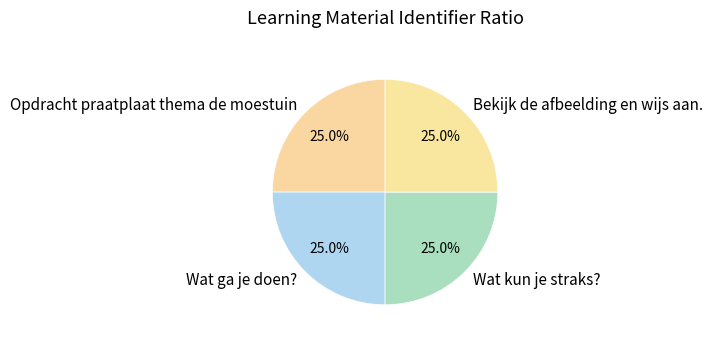

What is the total percentage of Wat kun je straks? and Bekijk de afbeelding en wijs aan.?

50.0%